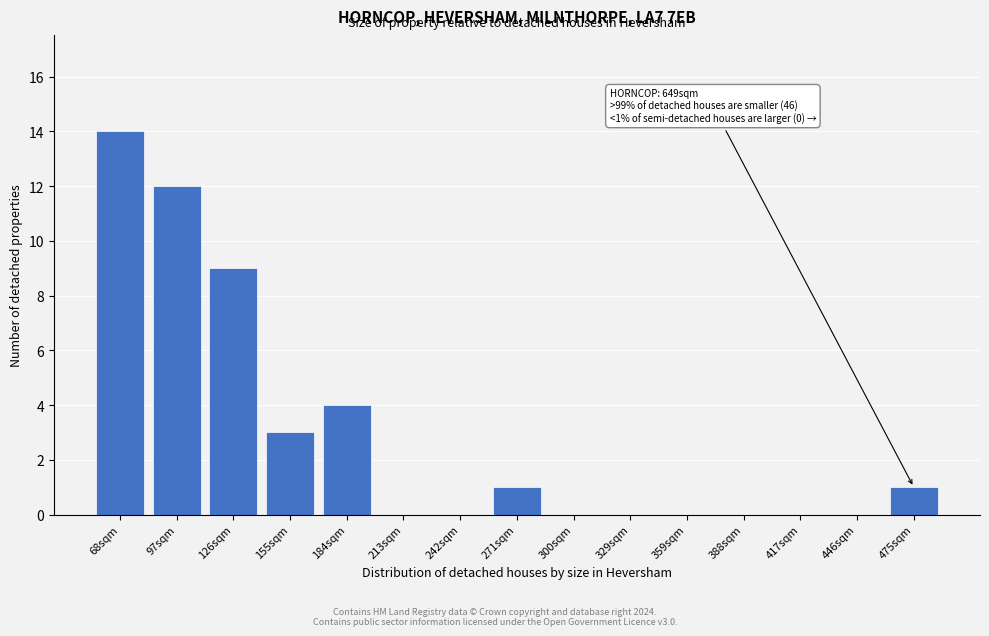

Reading left to right, transcribe all the data shown in this chart.

68sqm=14	97sqm=12	126sqm=9	155sqm=3	184sqm=4	213sqm=0	242sqm=0	271sqm=1	300sqm=0	329sqm=0	359sqm=0	388sqm=0	417sqm=0	446sqm=0	475sqm=1